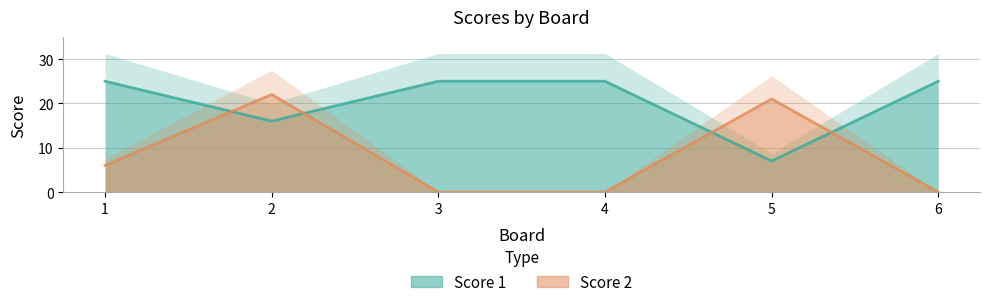

Count the Score 1 values in the range 16 to 25.

5